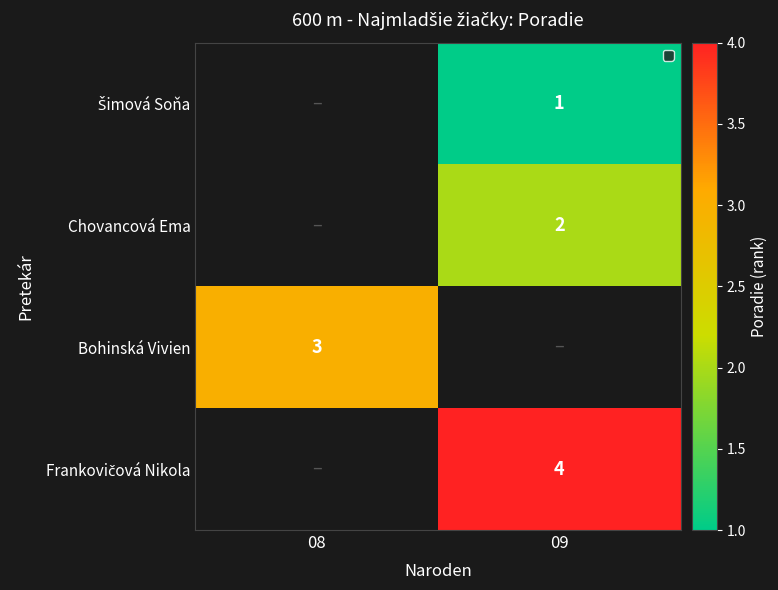

Is it true that Chovancová Ema equals 3 at 09?

False